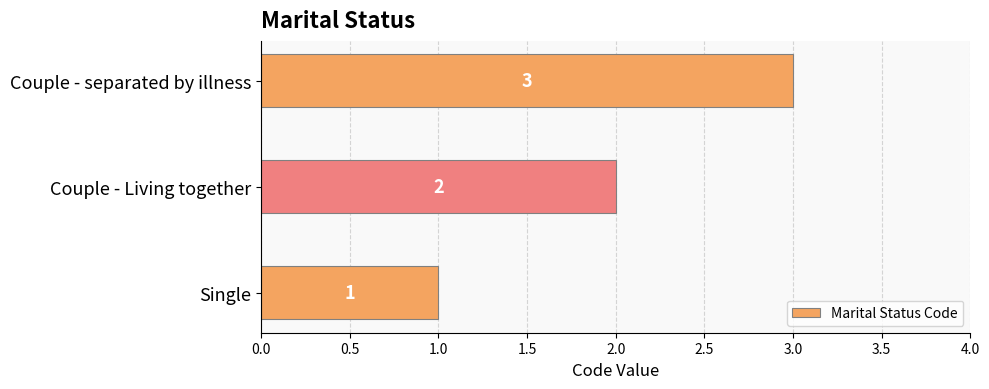

What is the sum of the values at Couple - Living together and Single?

3